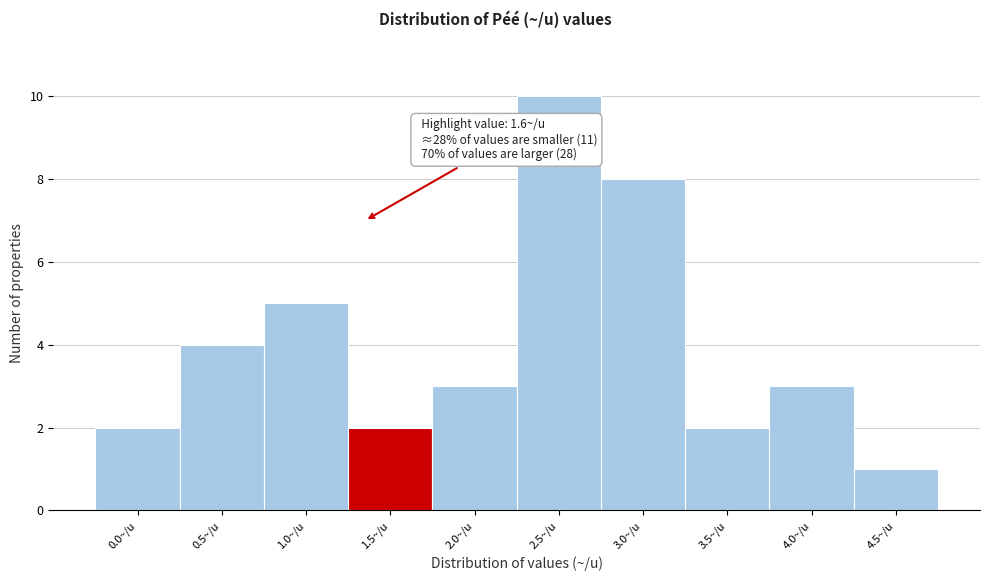

Reading right to left, extract all data points from this chart.

1	3	2	8	10	3	2	5	4	2